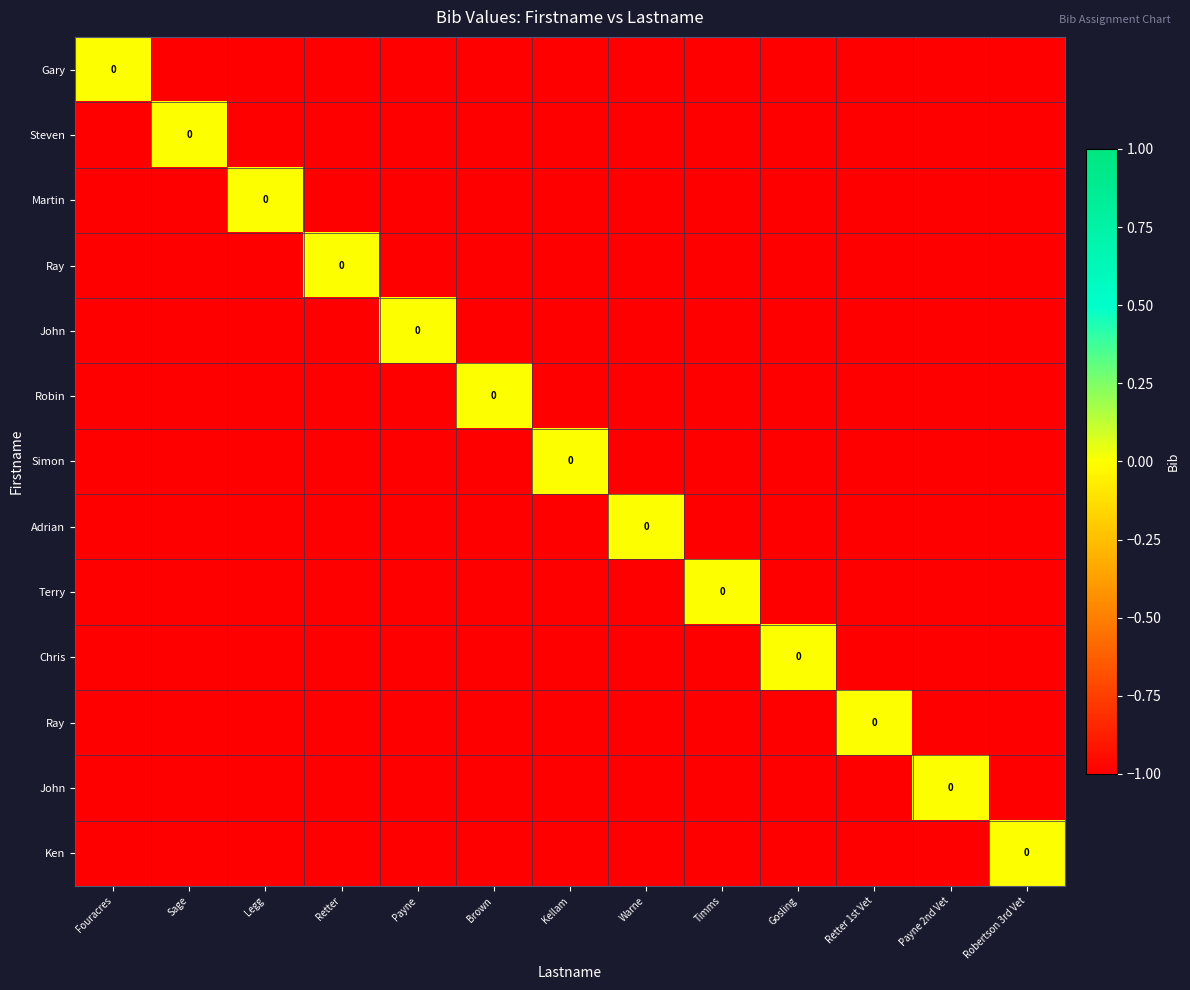

At which category does the chart reach its peak across all series?

Fouracres